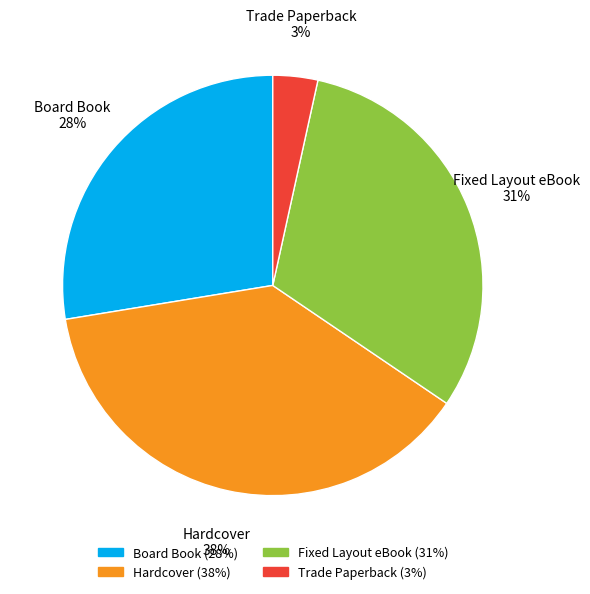

Which has a higher value, Fixed Layout eBook or Board Book?

Fixed Layout eBook